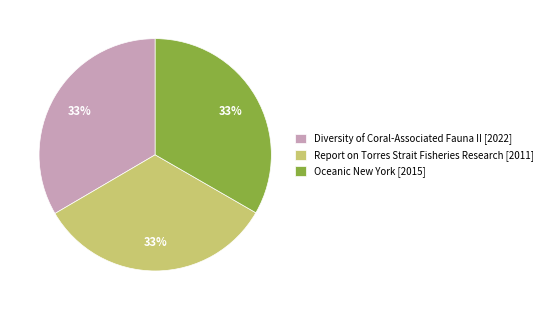

Approximately how many times larger is the value at Oceanic New York [2015] compared to Diversity of Coral-Associated Fauna II [2022]?

1.0